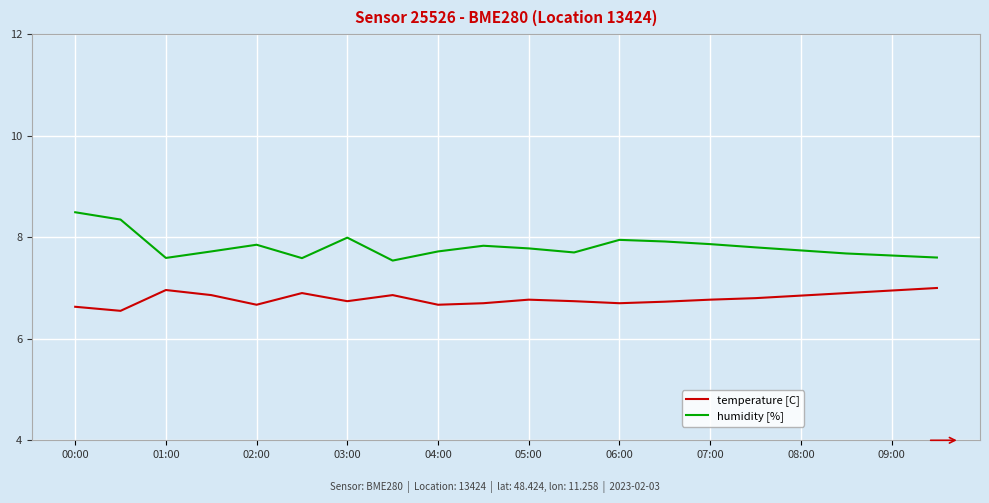

Which series has the largest range (max minus min)?

humidity [%]